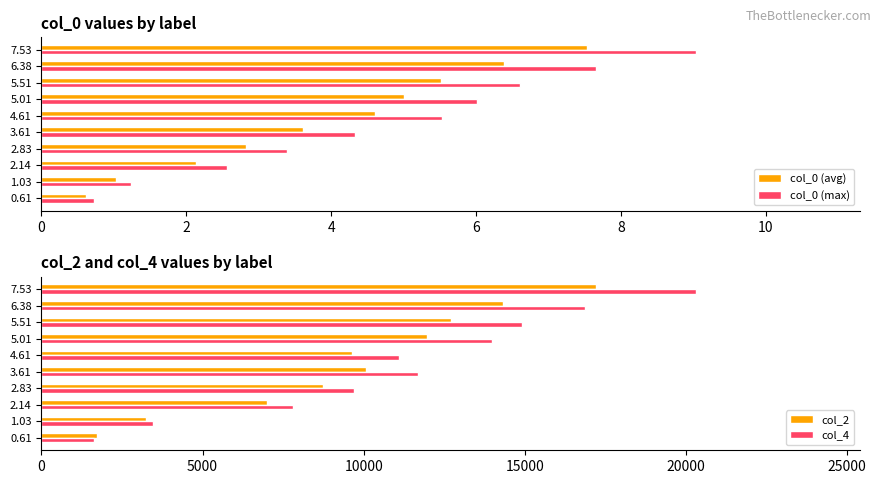

True or false: col_0 (avg) has a value of 1.0 at 1.03.

True